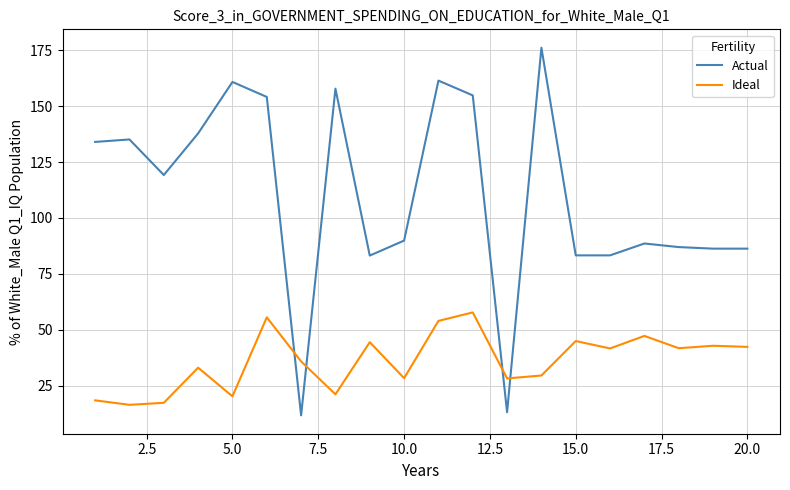

Which series has the widest spread of values?

Actual